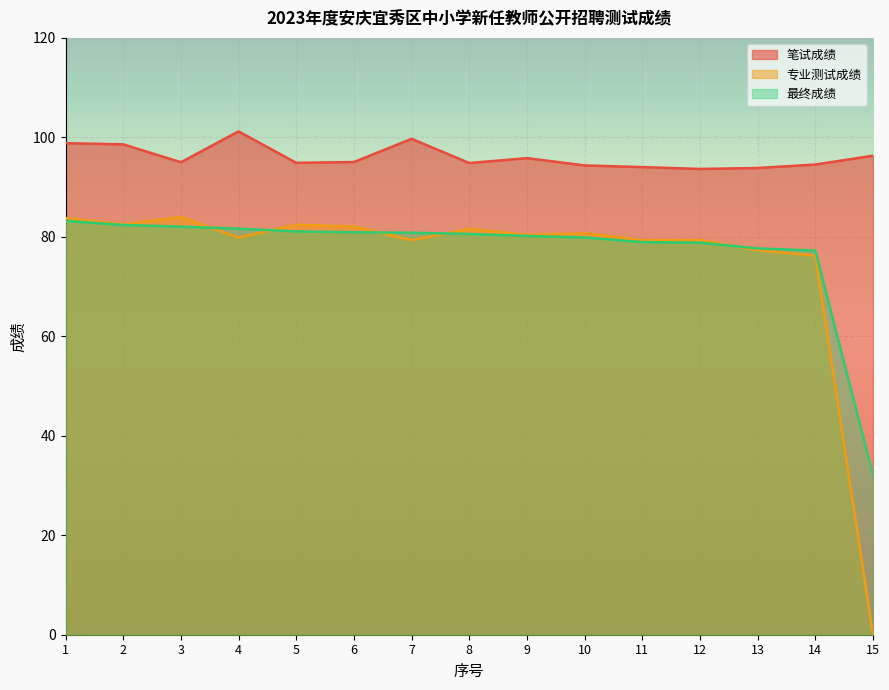

Reading left to right, extract all data points from this chart.

笔试成绩: 98.8	98.6	95.0	101.2	94.9	95.0	99.7	94.8	95.8	94.4	94.0	93.7	93.8	94.5	96.3
专业测试成绩: 83.8	82.5	84.0	79.8	82.4	82.1	79.3	81.6	80.4	80.7	79.3	79.4	77.3	76.2	0.0
最终成绩: 83.2	82.4	82.0	81.6	81.1	80.9	80.8	80.6	80.2	79.9	78.9	78.8	77.7	77.2	32.1